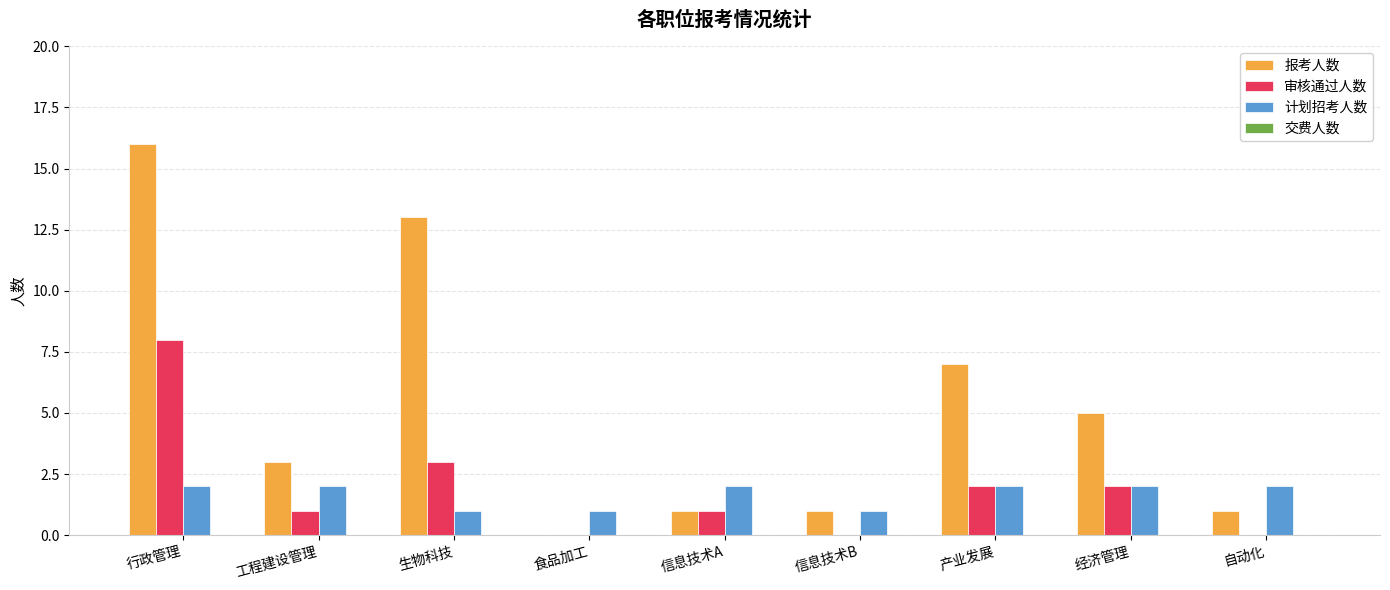

Reading left to right, extract all data points from this chart.

报考人数: 行政管理=16	工程建设管理=3	生物科技=13	食品加工=0	信息技术A=1	信息技术B=1	产业发展=7	经济管理=5	自动化=1
审核通过人数: 行政管理=8	工程建设管理=1	生物科技=3	食品加工=0	信息技术A=1	信息技术B=0	产业发展=2	经济管理=2	自动化=0
计划招考人数: 行政管理=2	工程建设管理=2	生物科技=1	食品加工=1	信息技术A=2	信息技术B=1	产业发展=2	经济管理=2	自动化=2